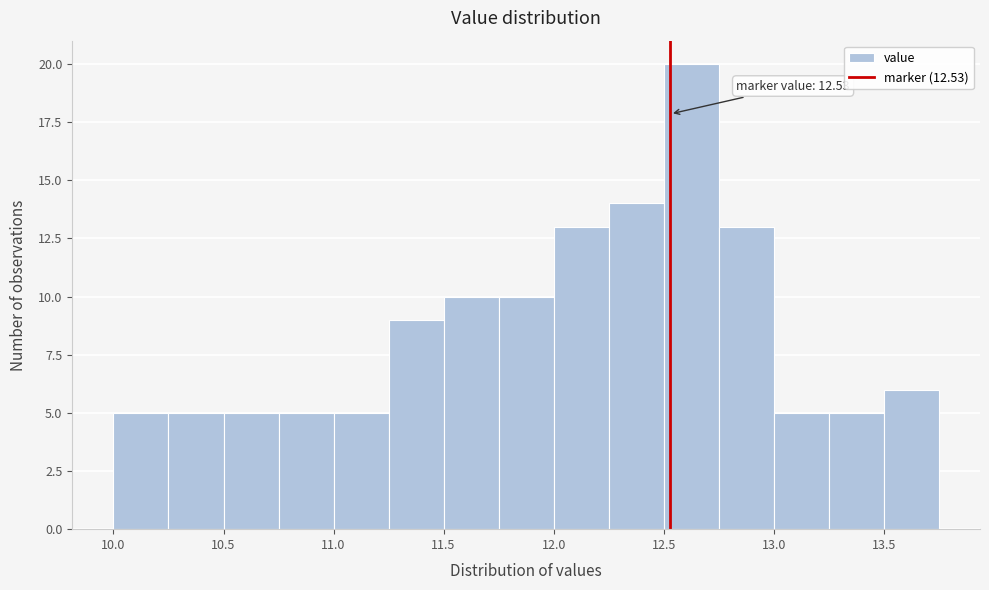

Which range on the x-axis has the tallest bar?

12.50 to 12.75